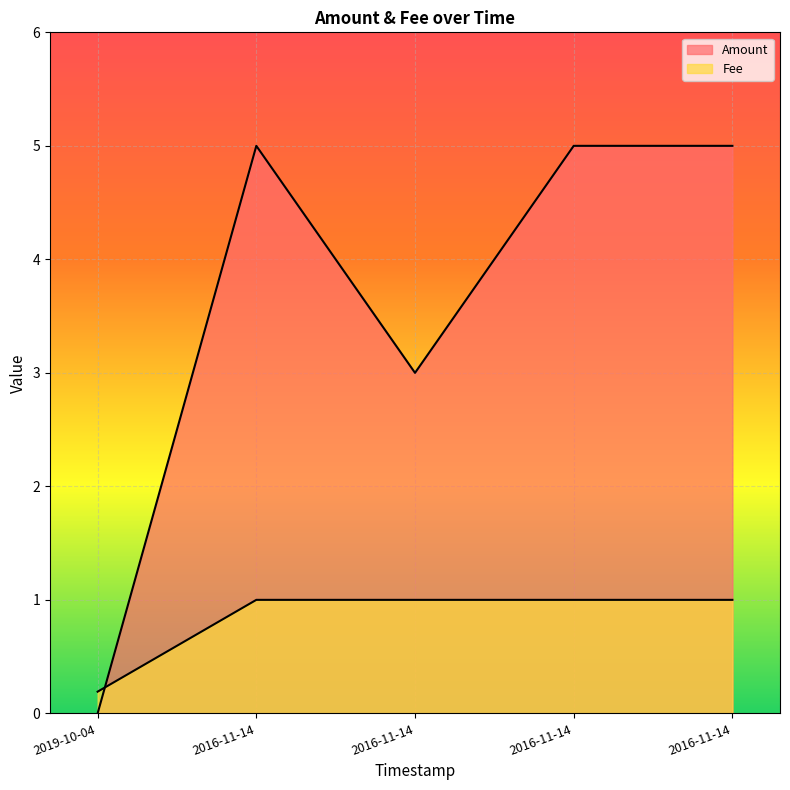

Rank the series by their average value, from highest to lowest.

Amount, Fee